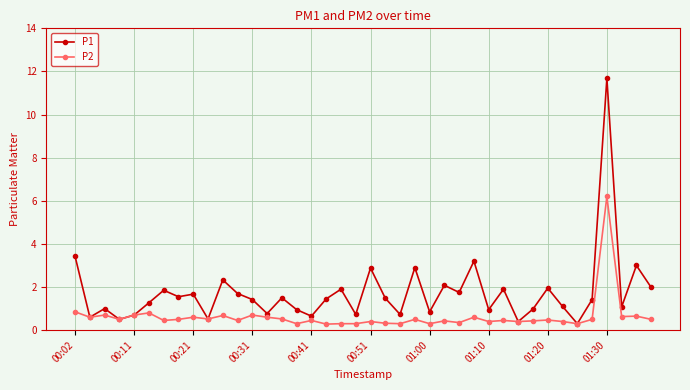

Rank the series by their maximum value, from lowest to highest.

P2, P1